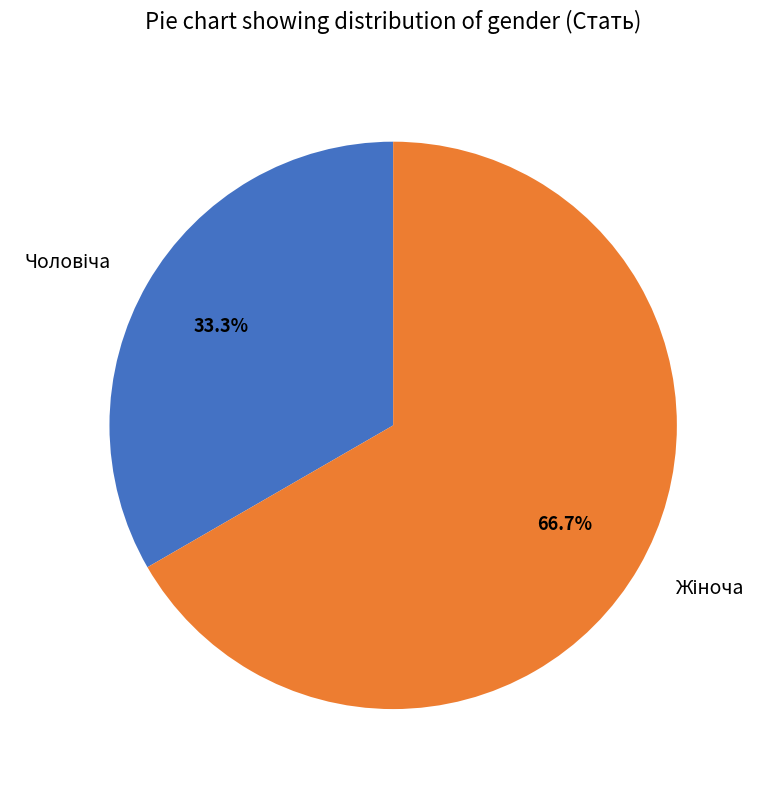

Is there any slice that represents more than half of the pie?

Yes